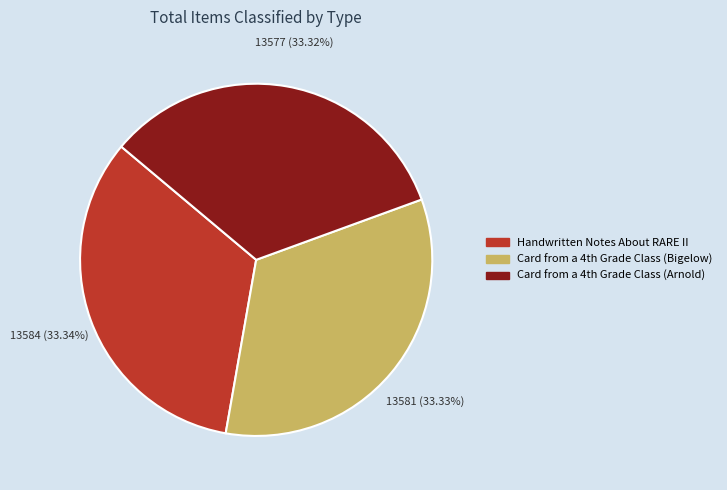

Count the number of slices in the pie.

3